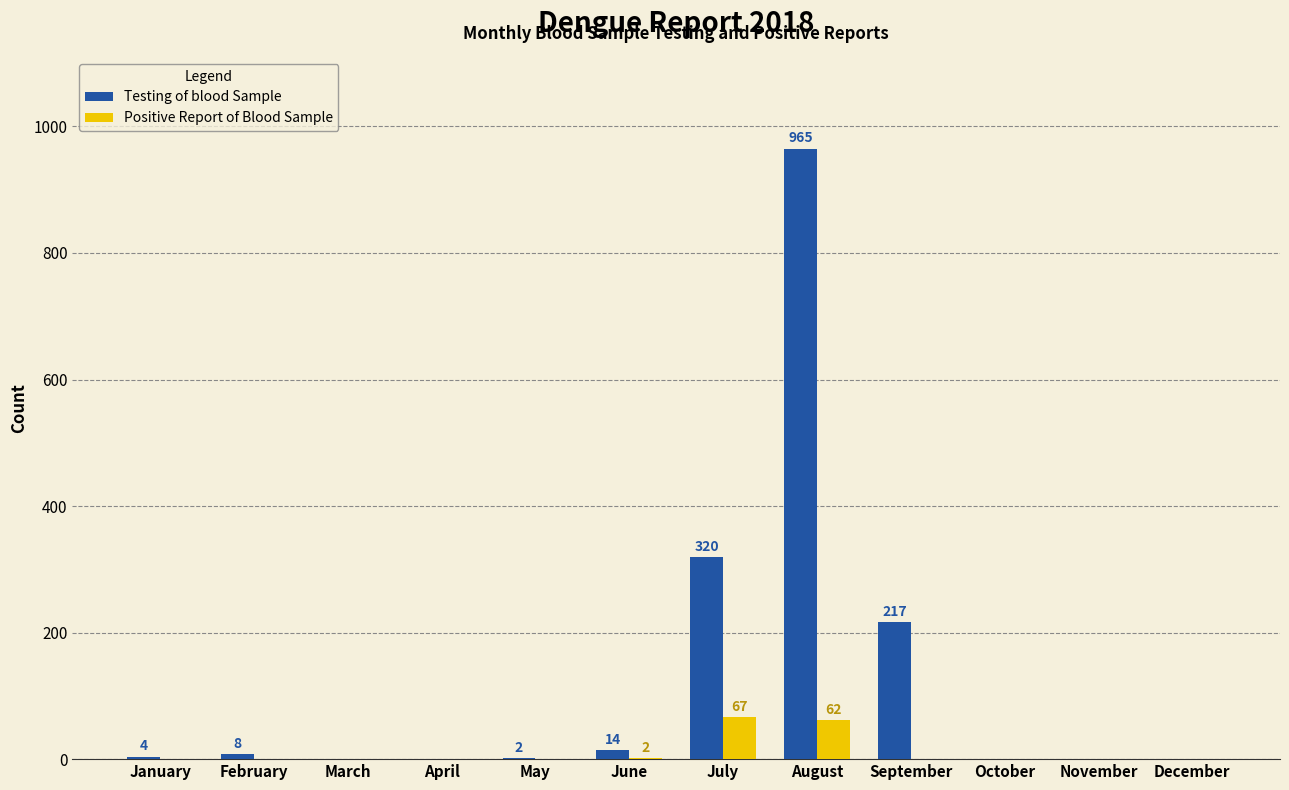

What is the maximum value shown in the chart?

965